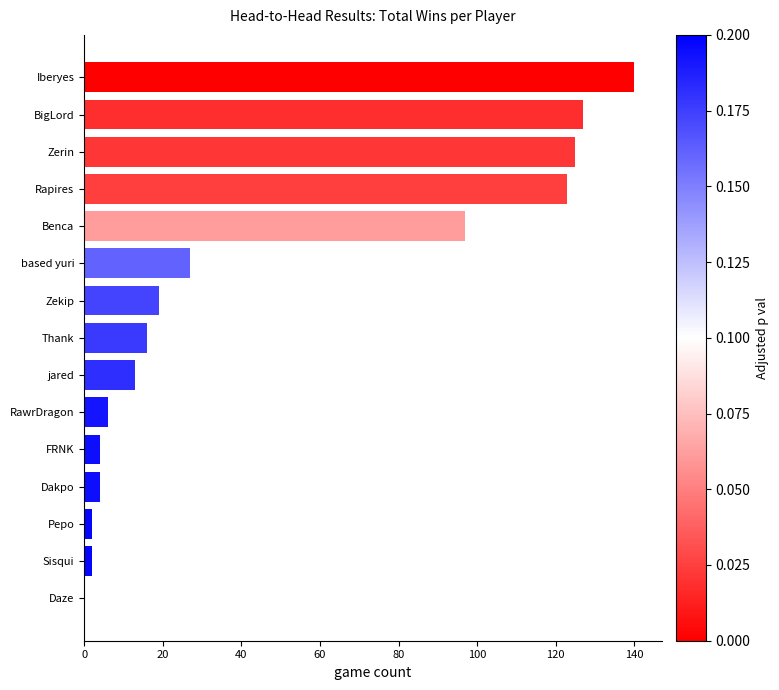

At which label is the value closest to 70?

Benca